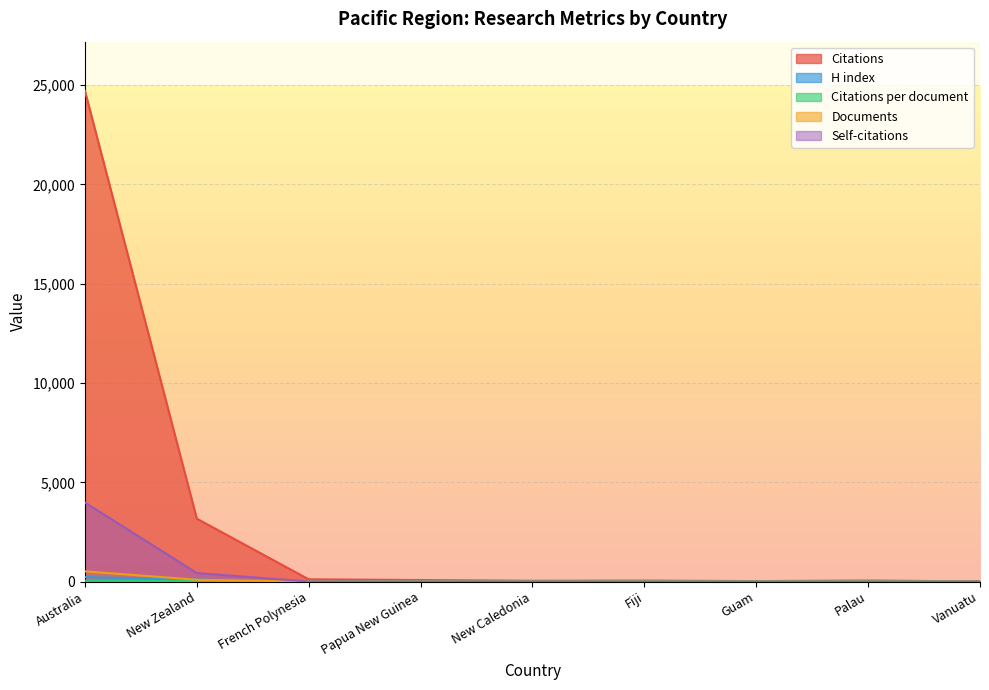

How many lines are shown in the chart?

5